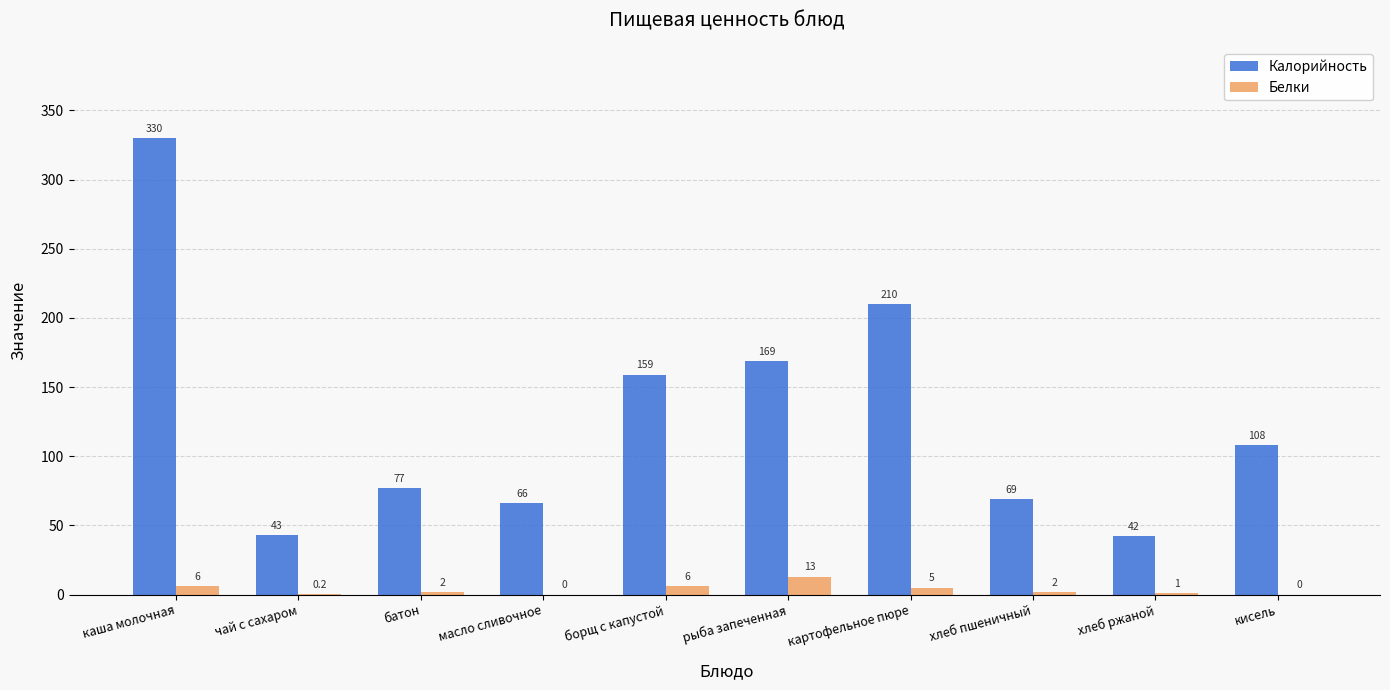

Which series has the largest range (max minus min)?

Калорийность